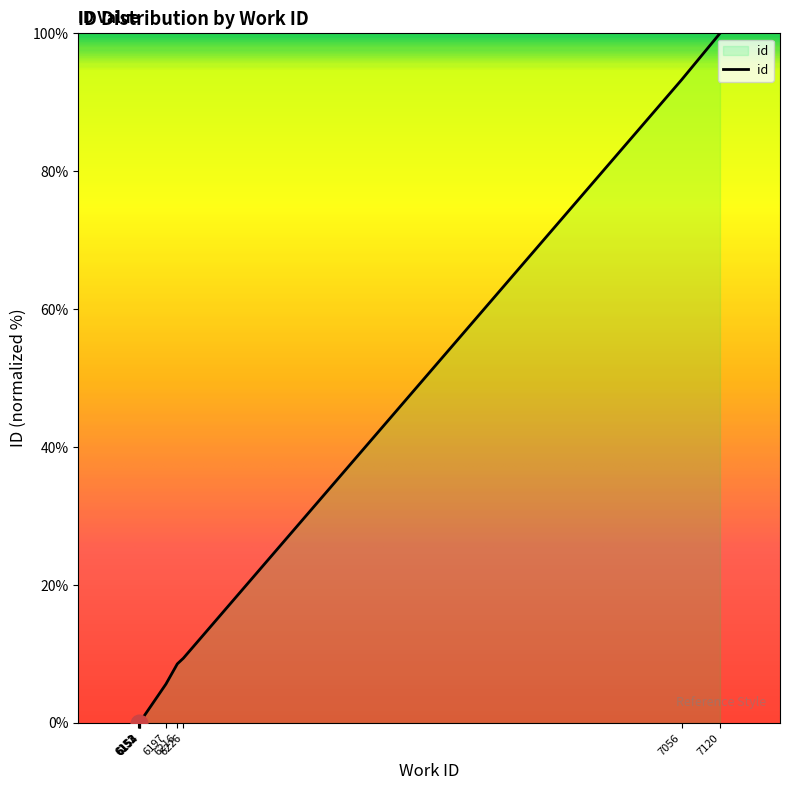

How many data points are less than 5?

5